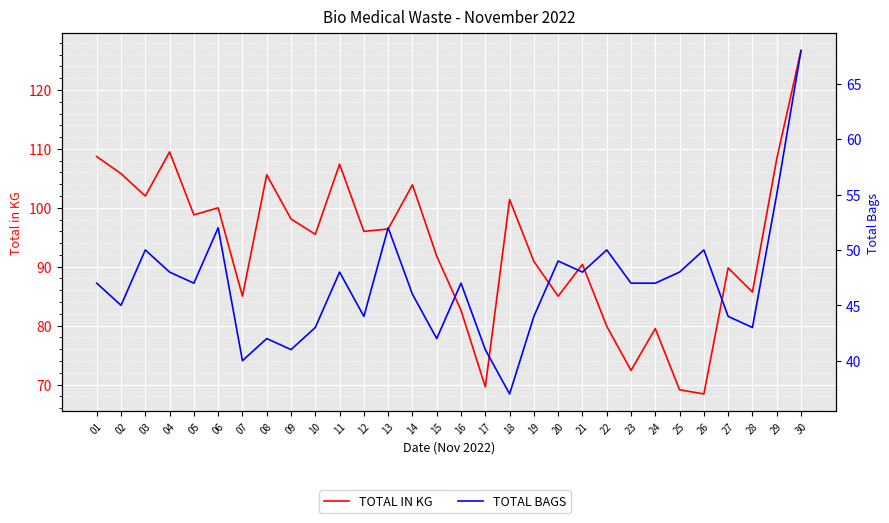

How many interior local valleys does the TOTAL IN KG series have?

10